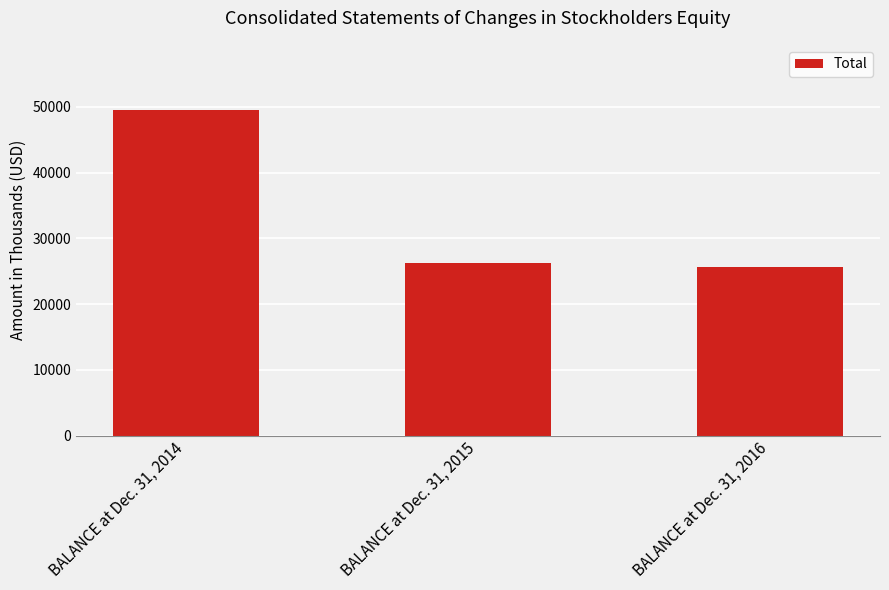

Reading right to left, extract all data points from this chart.

BALANCE at Dec. 31, 2016=25586	BALANCE at Dec. 31, 2015=26320	BALANCE at Dec. 31, 2014=49519